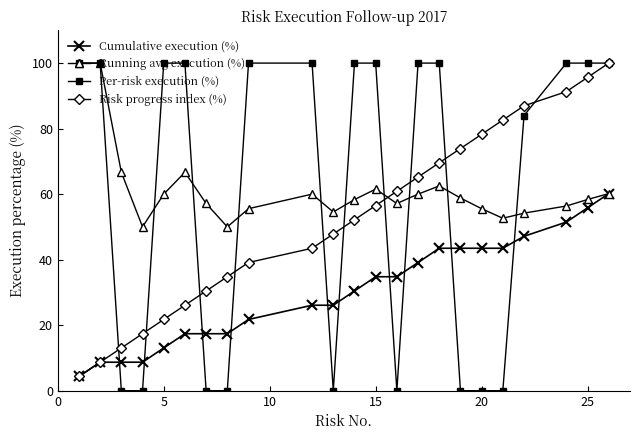

After their last crossing, which series has the higher values: Cumulative execution (%) or Per-risk execution (%)?

Per-risk execution (%)